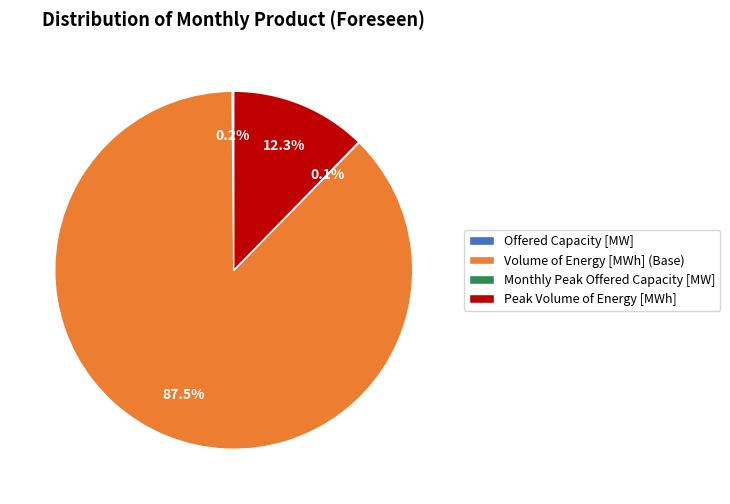

Which slice is the largest?

Volume of Energy [MWh] (Base)